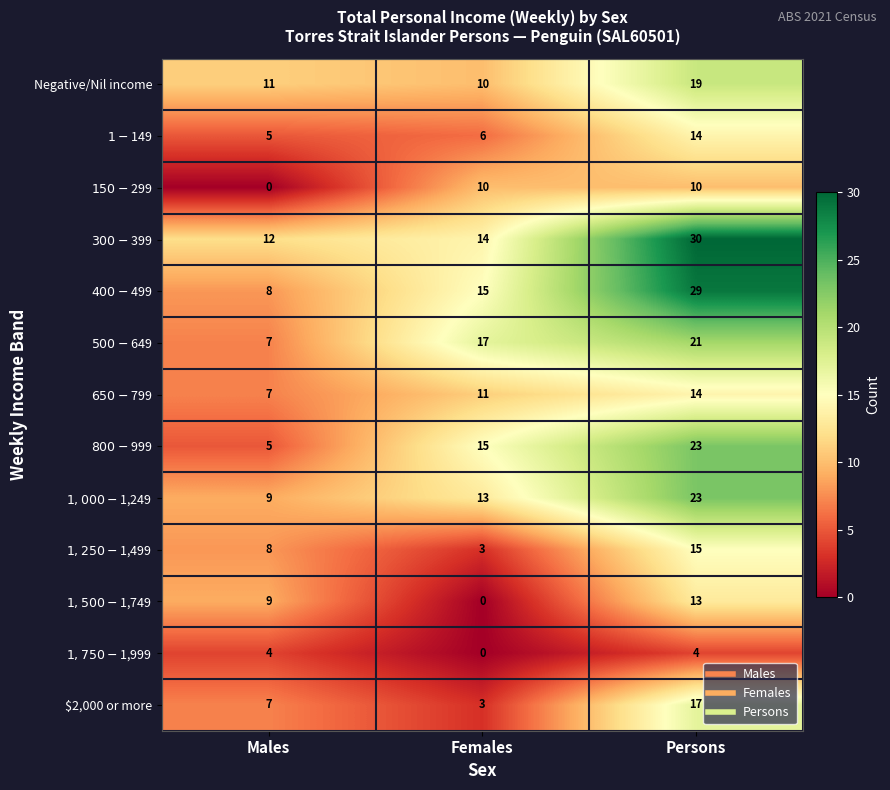

What is the spread (max minus min) of values at Males?

12